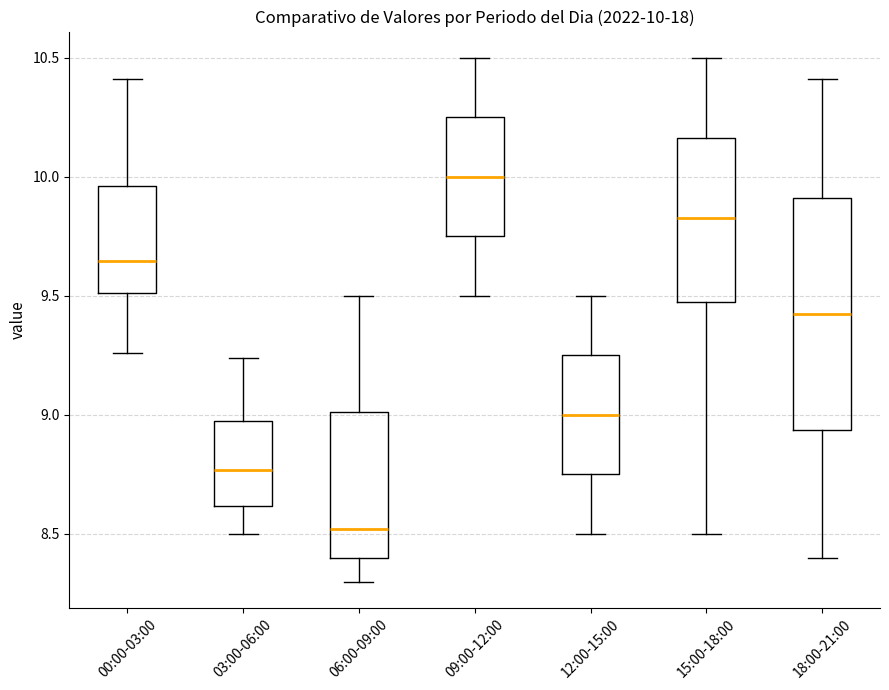

Which box's median line is the highest?

09:00-12:00